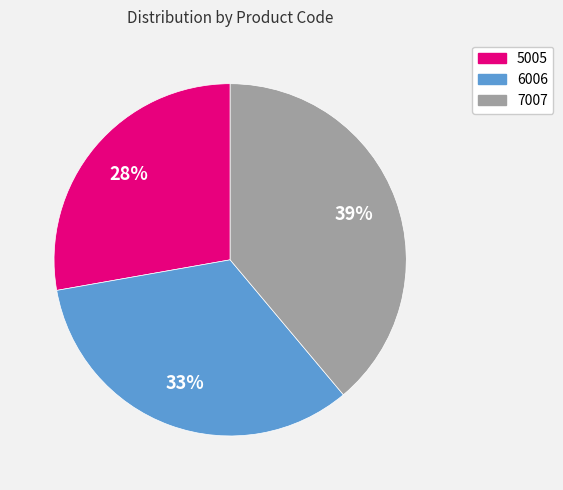

How many segments does this pie chart have?

3